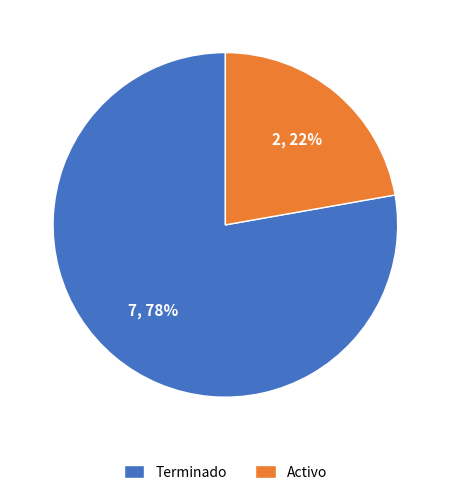

To the nearest percent, what portion does Terminado represent?

78%